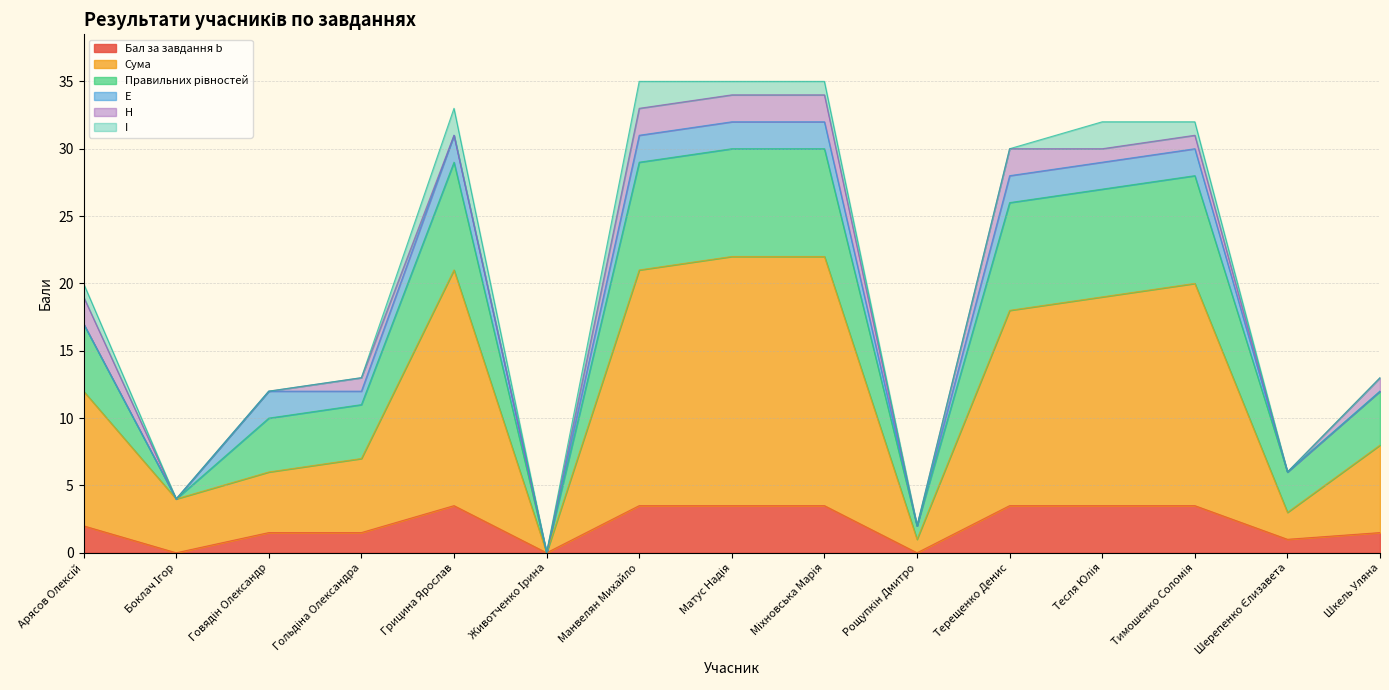

What is the maximum value for Бал за завдання b?

3.5